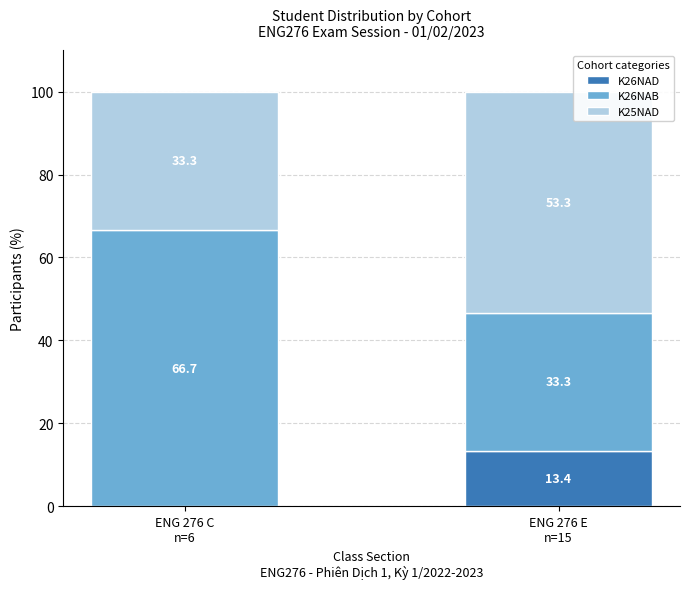

What is the highest value of the K26NAD series?

13.4